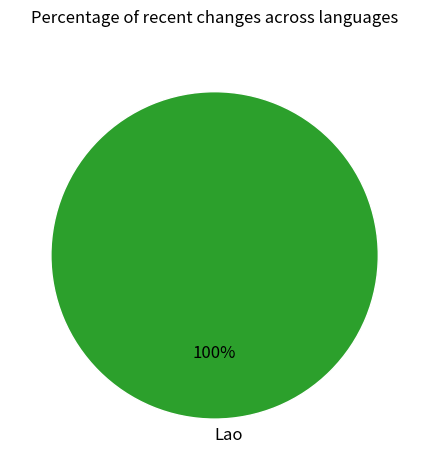

True or false: Lao accounts for 100% of the total.

True